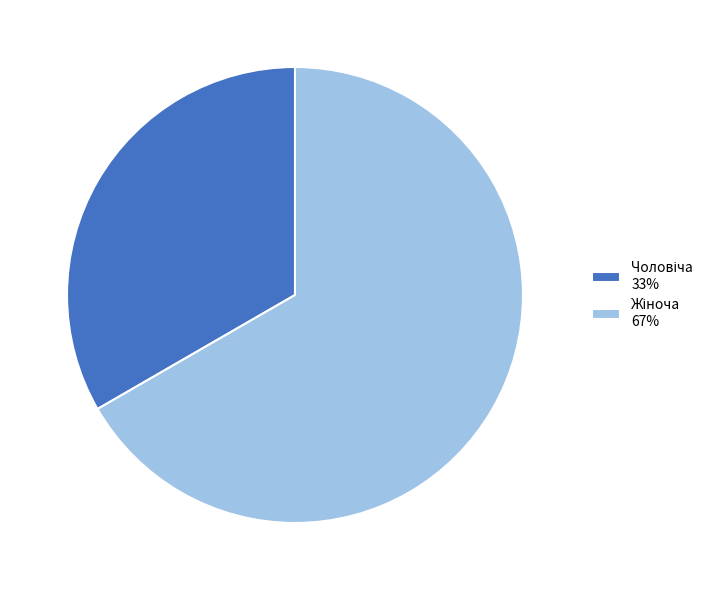

How many slices are in this pie chart?

2